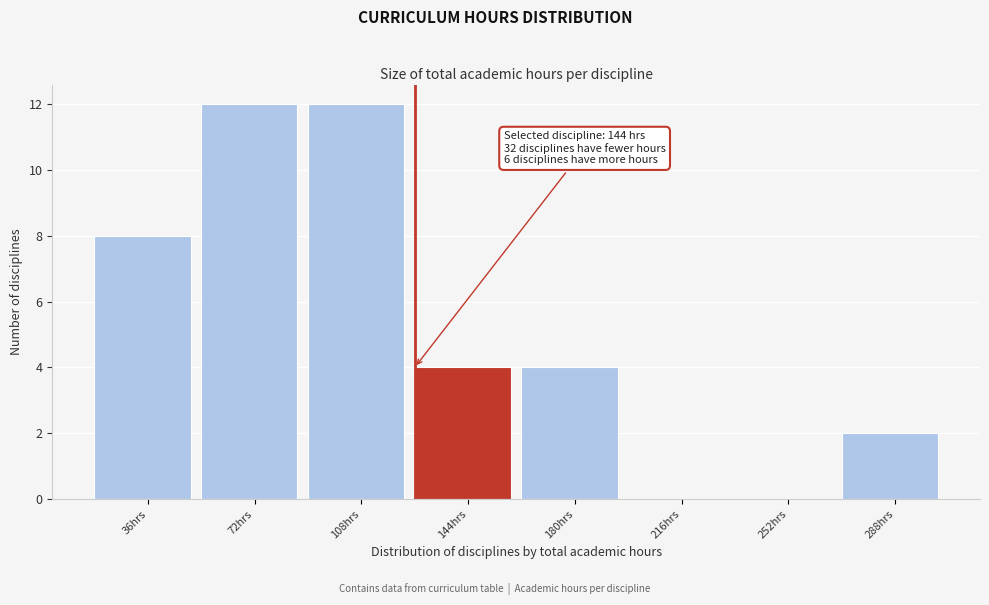

Reading left to right, transcribe all the data shown in this chart.

36hrs=8	72hrs=12	108hrs=12	144hrs=4	180hrs=4	216hrs=0	252hrs=0	288hrs=2